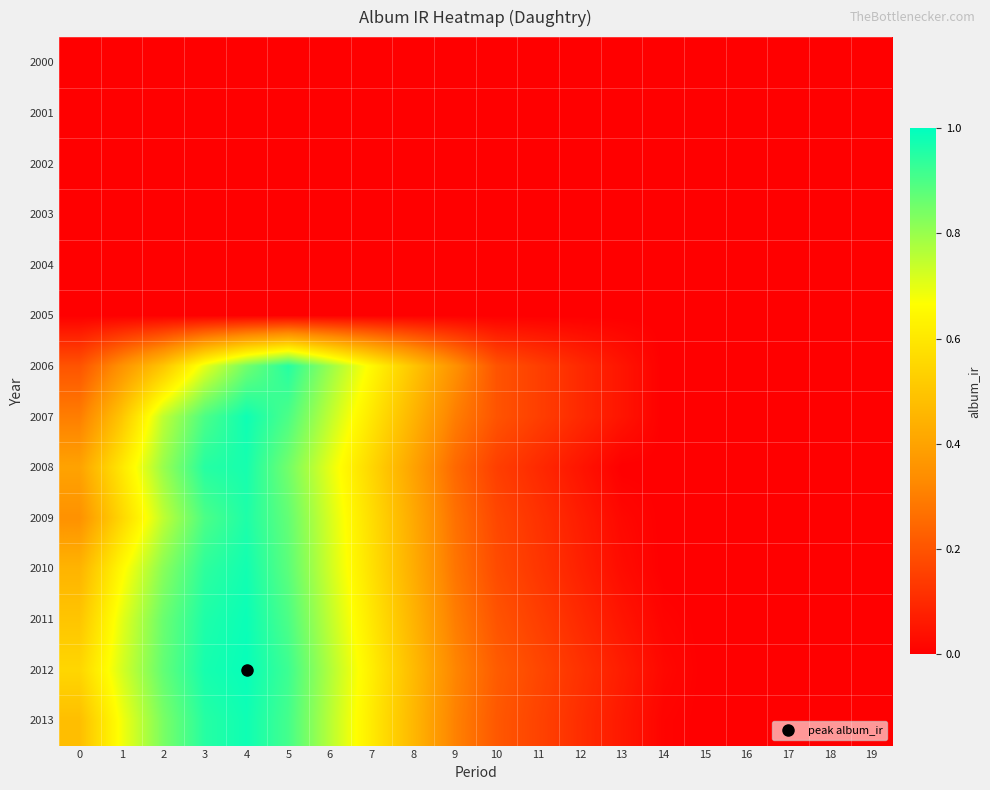

Which series has the largest range (max minus min)?

2012